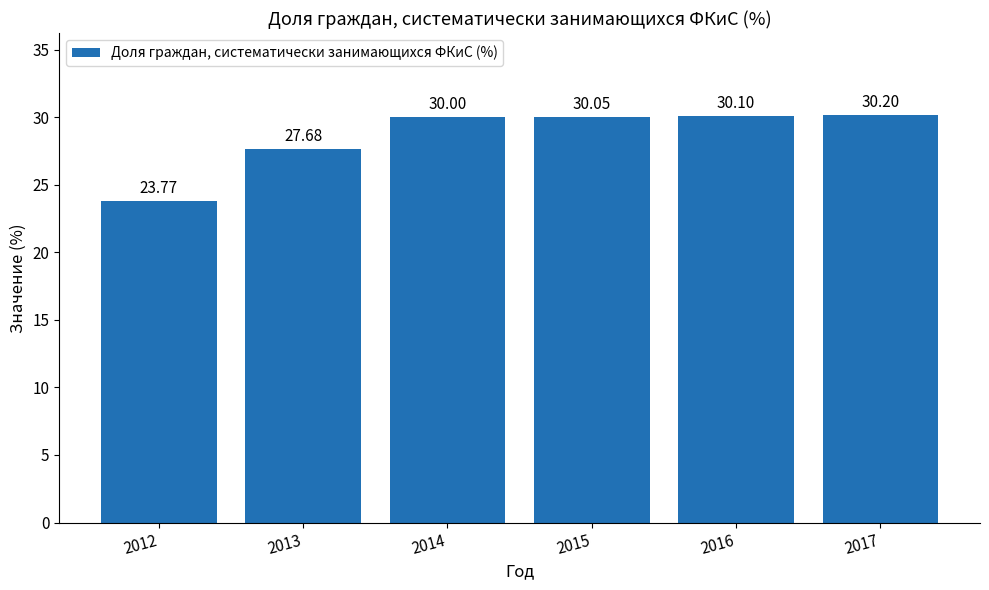

Count the number of data series in this chart.

1